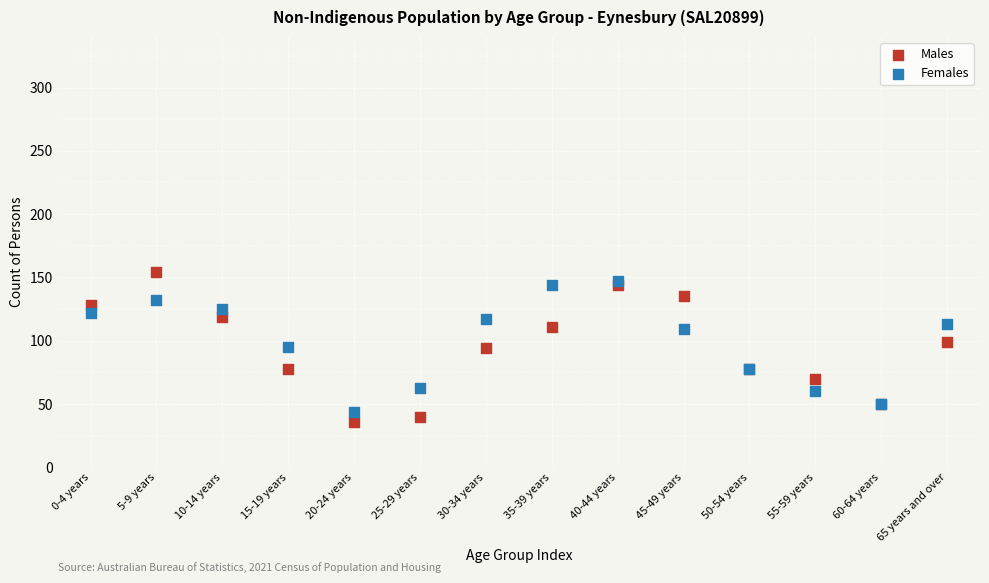

Which series reaches the minimum Y coordinate?

Males